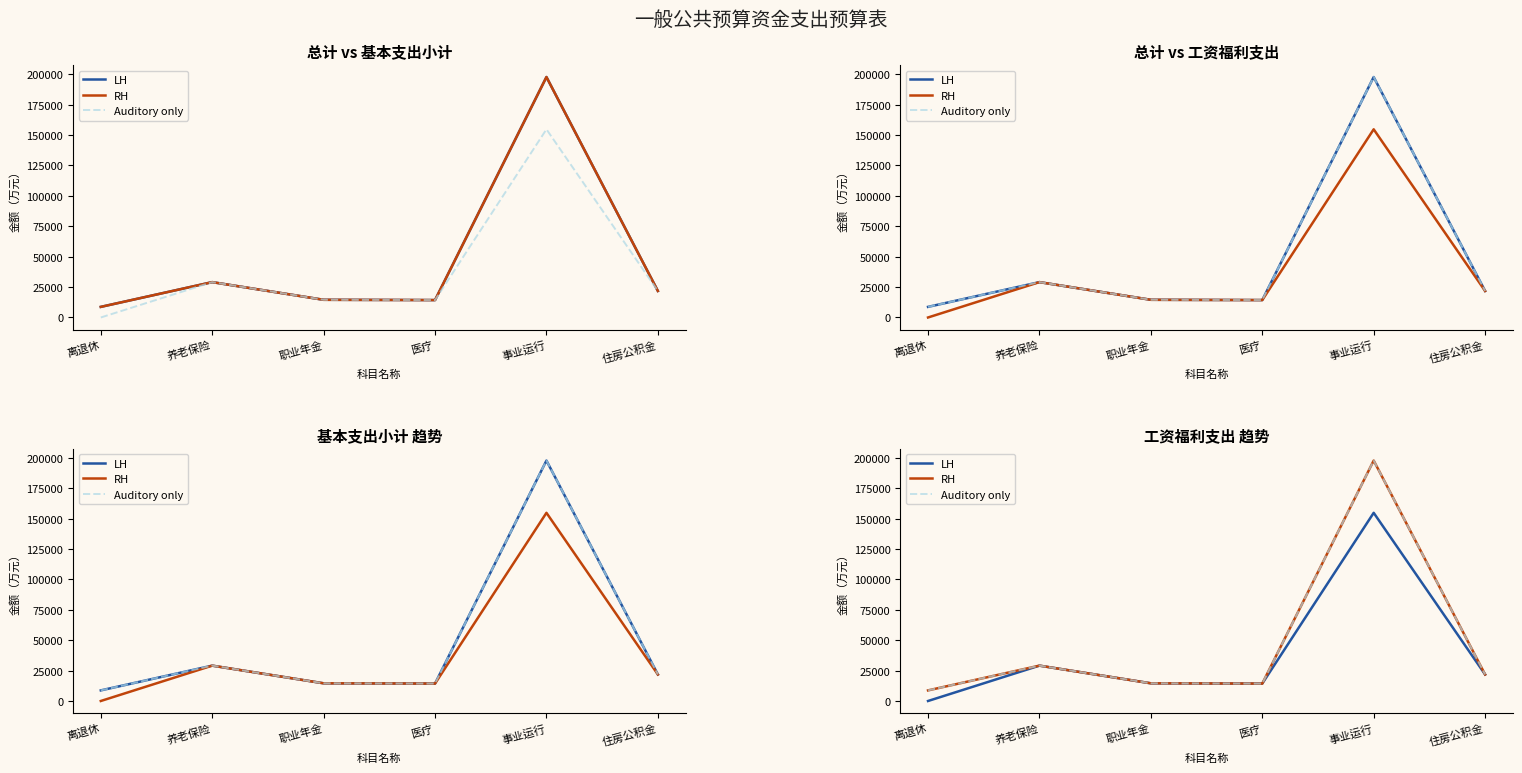

How many data points does each series have?

6